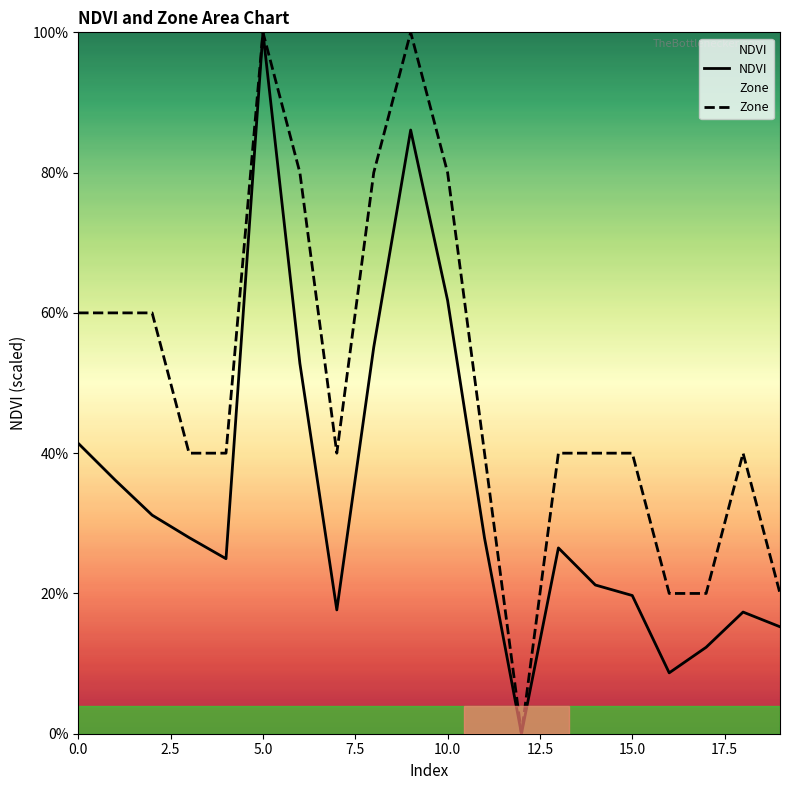

What value does the NDVI series have at 11?

27.9